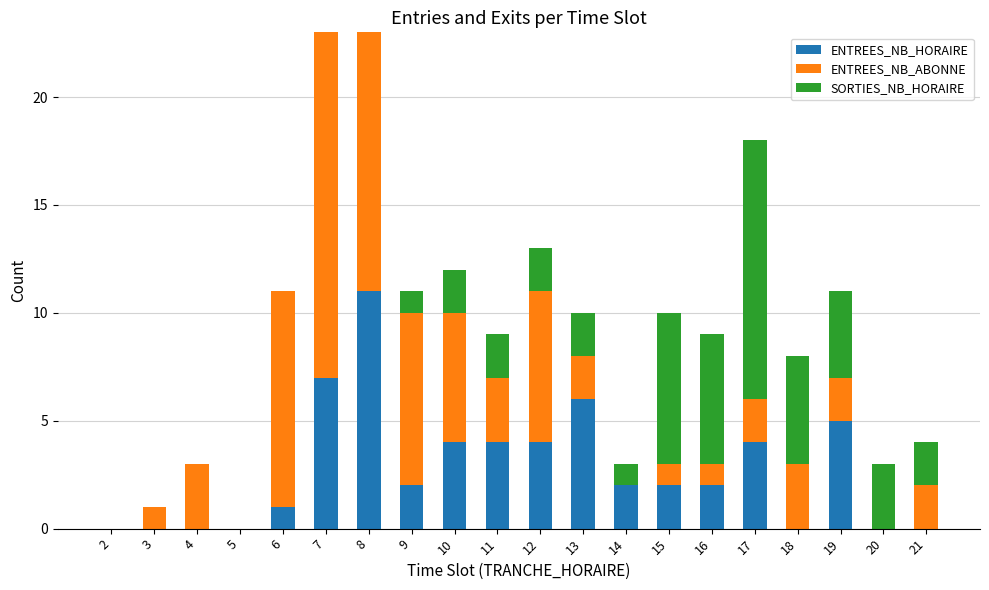

True or false: ENTREES_NB_HORAIRE has a value of 4 at 13.

False